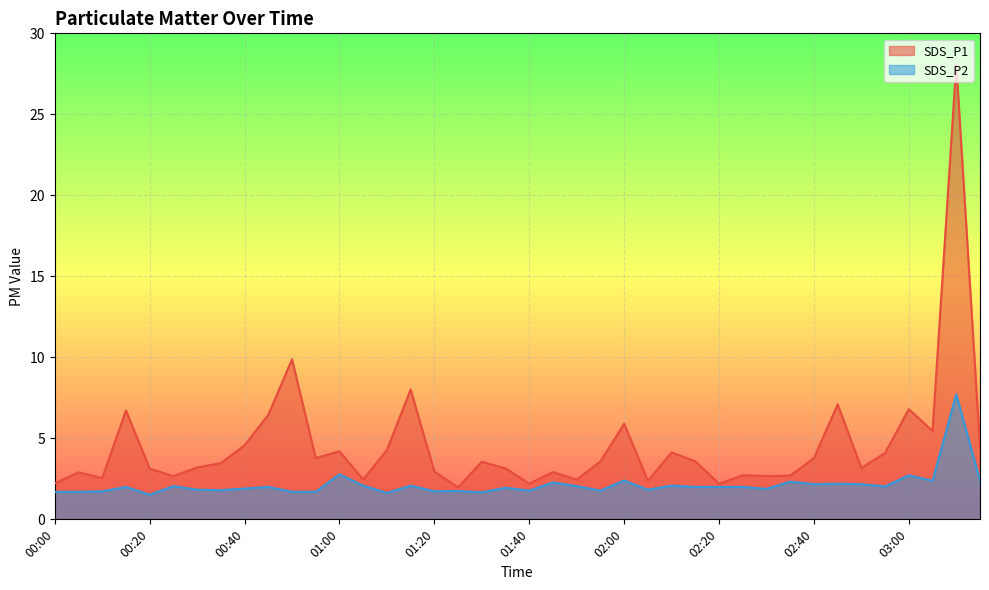

What is the difference between the highest and lowest values at 00:05?

1.2